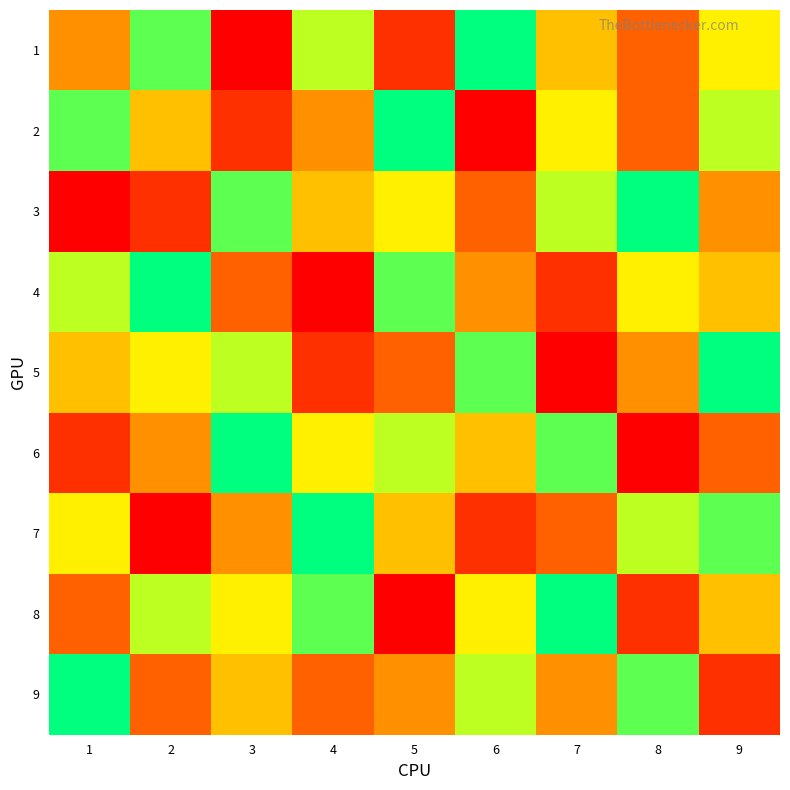

Between 8 and 5, which is larger?

8